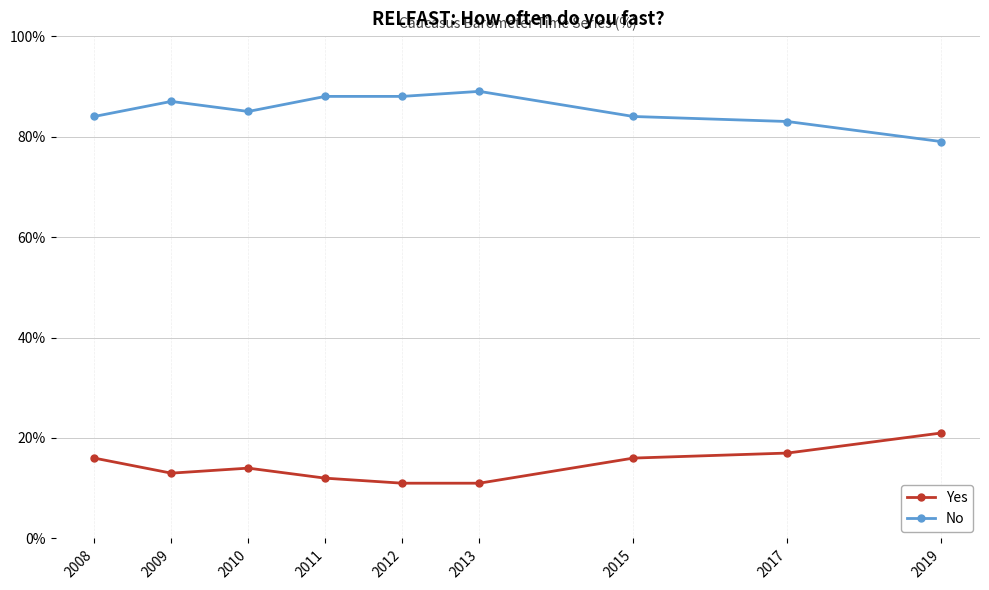

Reading left to right, list all the values displayed in this chart.

Yes: 16	13	14	12	11	11	16	17	21
No: 84	87	85	88	88	89	84	83	79